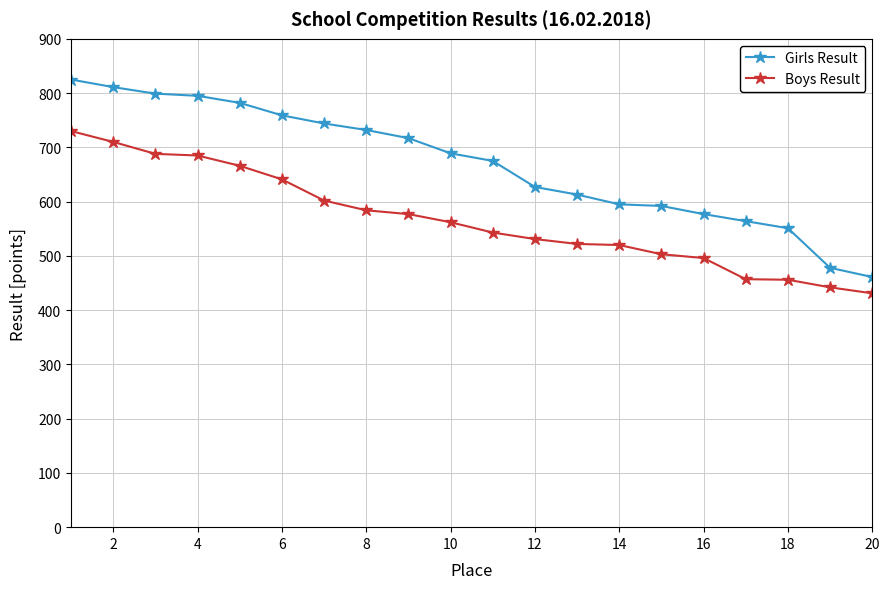

Rank the series by their maximum value, from highest to lowest.

Girls Result, Boys Result